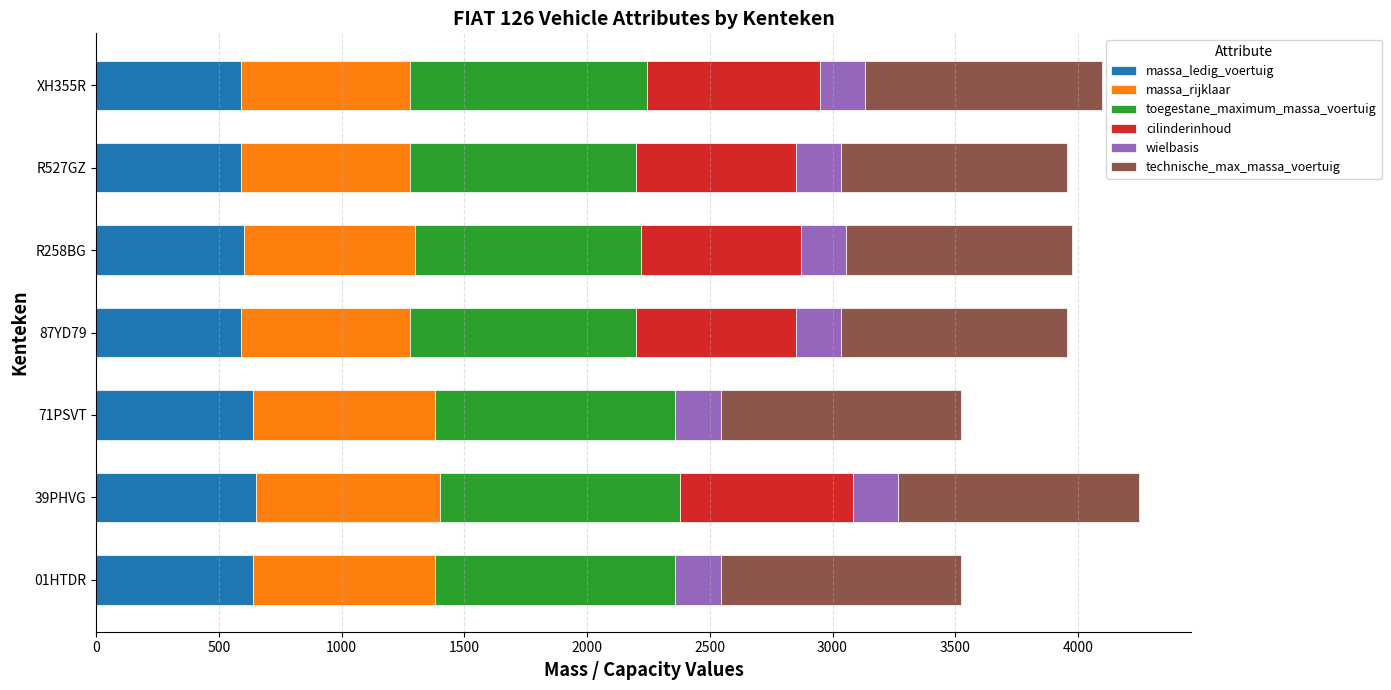

What is the total value across all series at XH355R?

4098